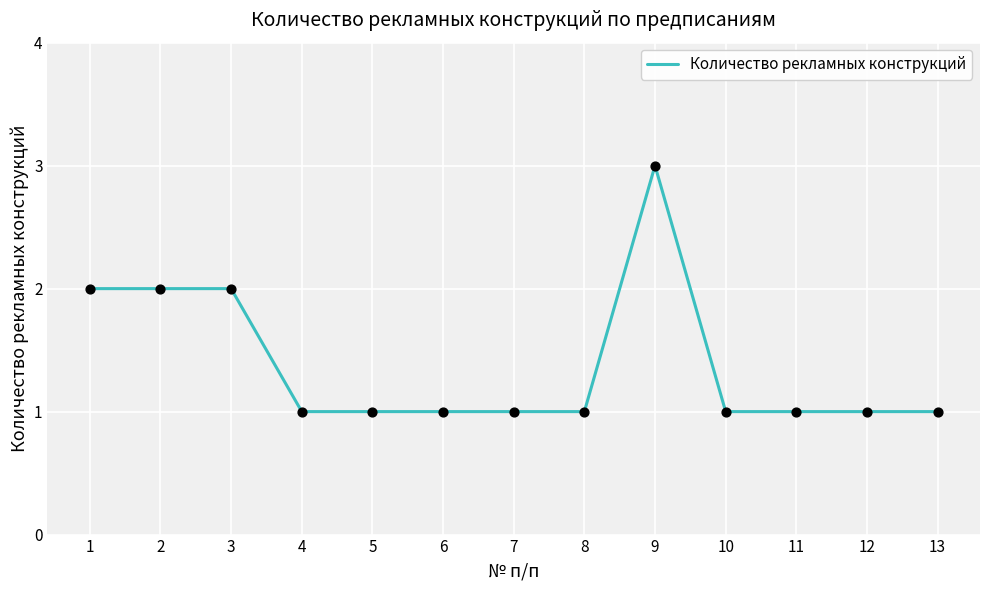

Between 1 and 11, which is larger?

1